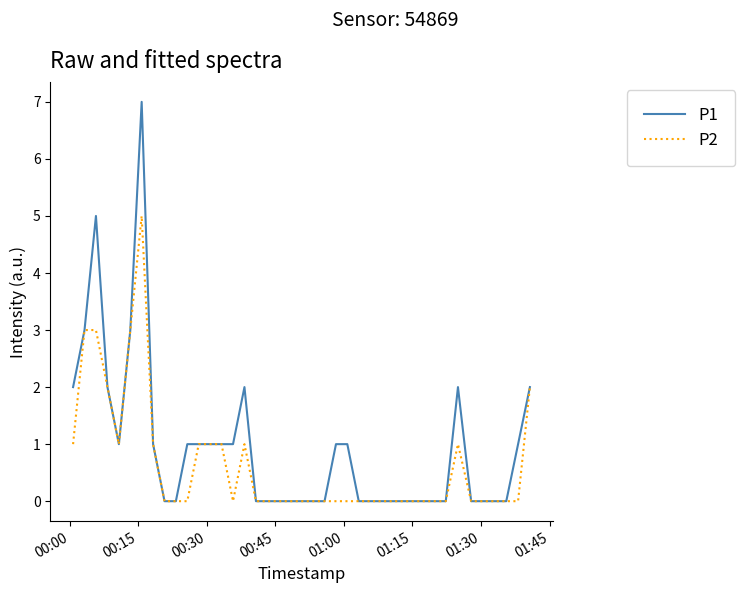

Reading left to right, transcribe all the data shown in this chart.

P1: 2	3	5	2	1	3	7	1	0	0	1	1	1	1	1	2	0	0	0	0	0	0	0	1	1	0	0	0	0	0	0	0	0	2	0	0	0	0	1	2
P2: 1	3	3	2	1	3	5	1	0	0	0	1	1	1	0	1	0	0	0	0	0	0	0	0	0	0	0	0	0	0	0	0	0	1	0	0	0	0	0	2